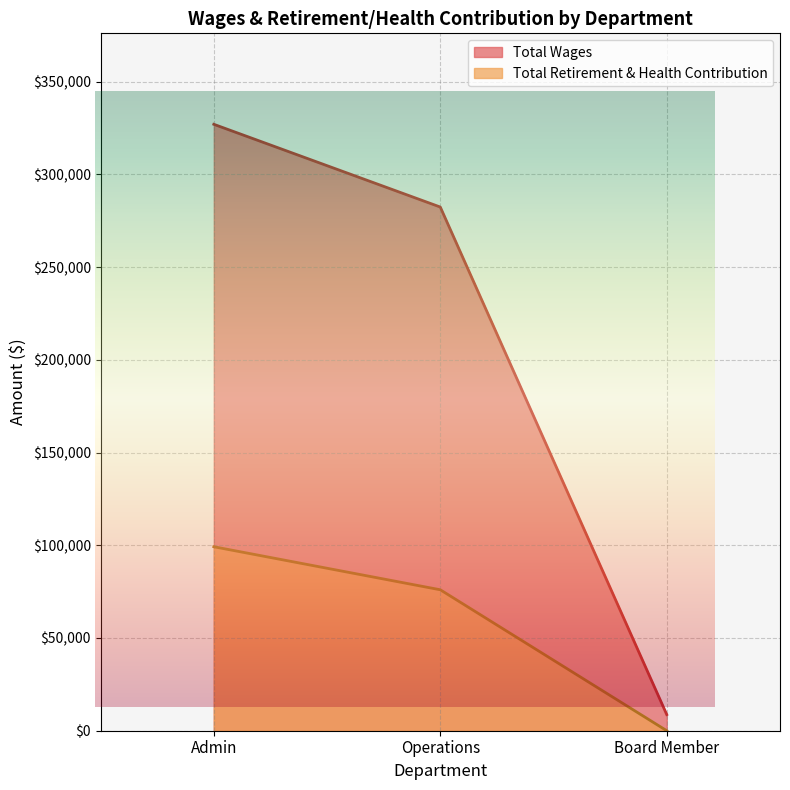

What is the approximate value of Total Wages at Operations?

282390